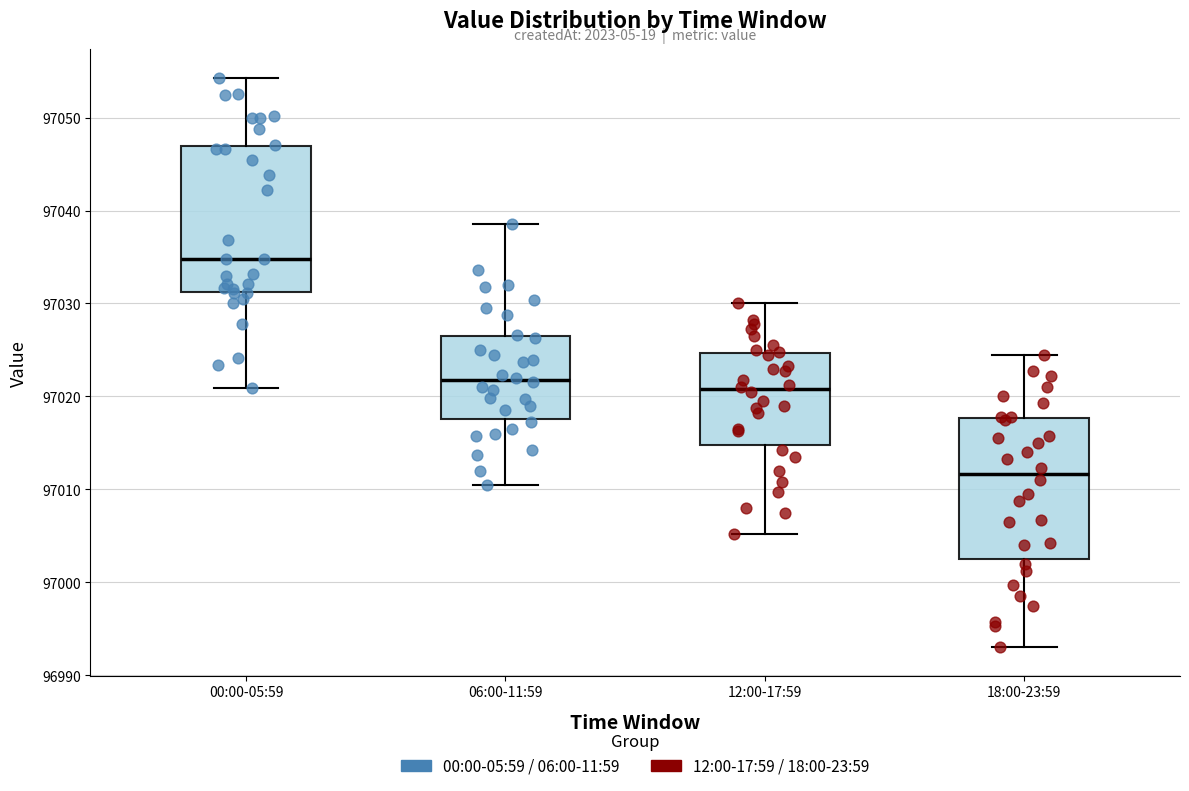

Which box's median line is the lowest?

18:00-23:59